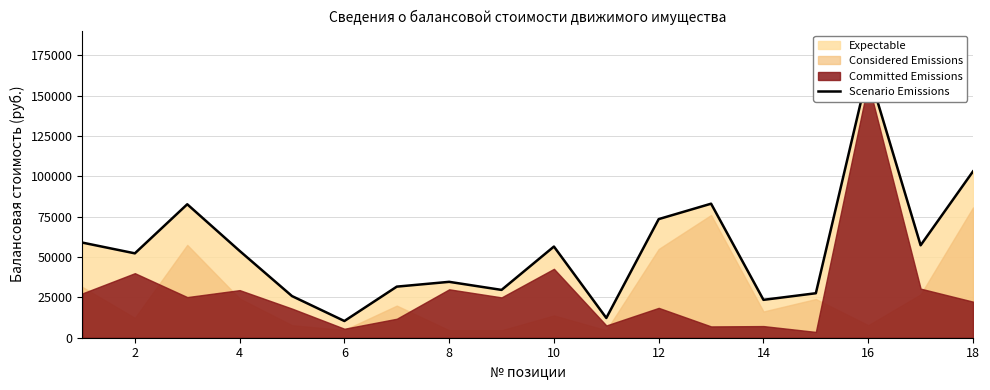

How many data points are above 53800?

8